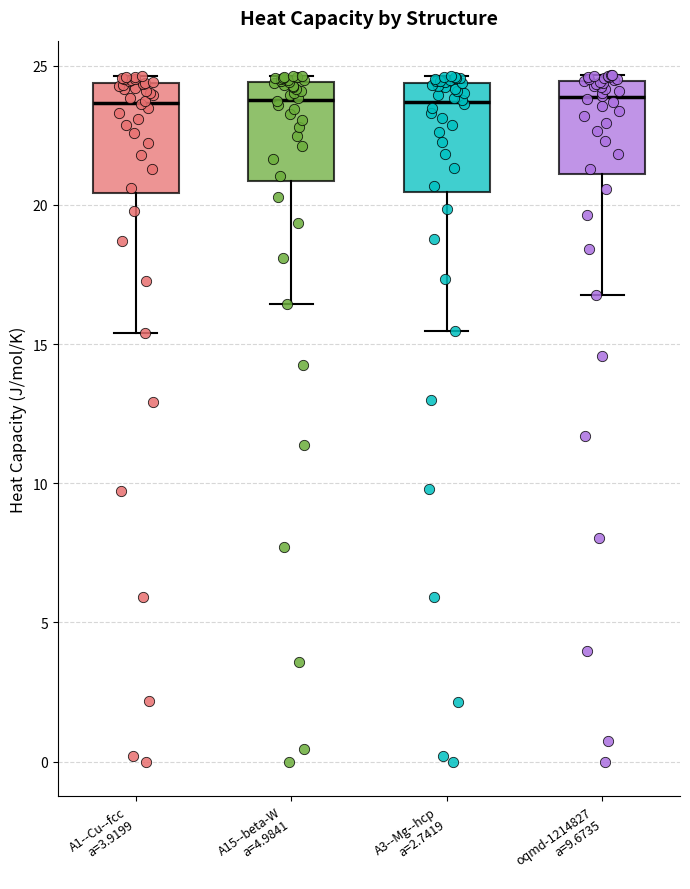

Where is the lower edge of the box for A15--beta-W a=4.9841 on the y-axis? The values are not printed on the chart, so give them approximately, as read against the axis.

21.0